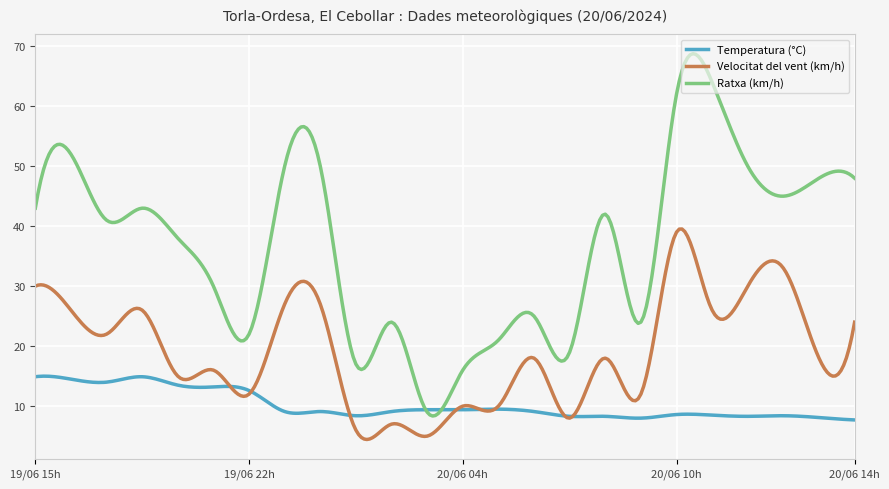

What is the lowest value of the Velocitat del vent (km/h) series?

4.4